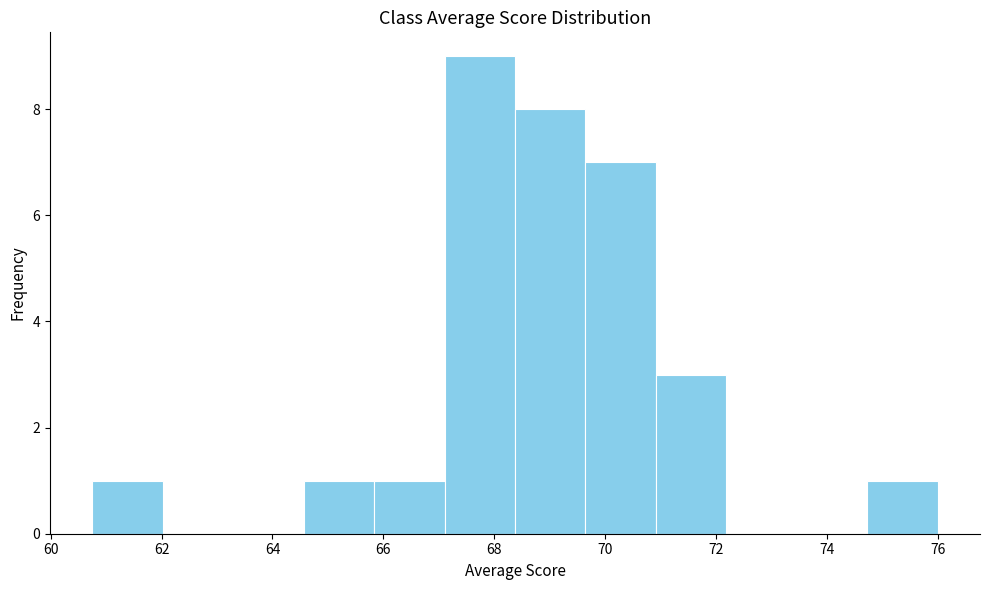

Over which range of the x-axis is the bar tallest?

67.2 to 68.4